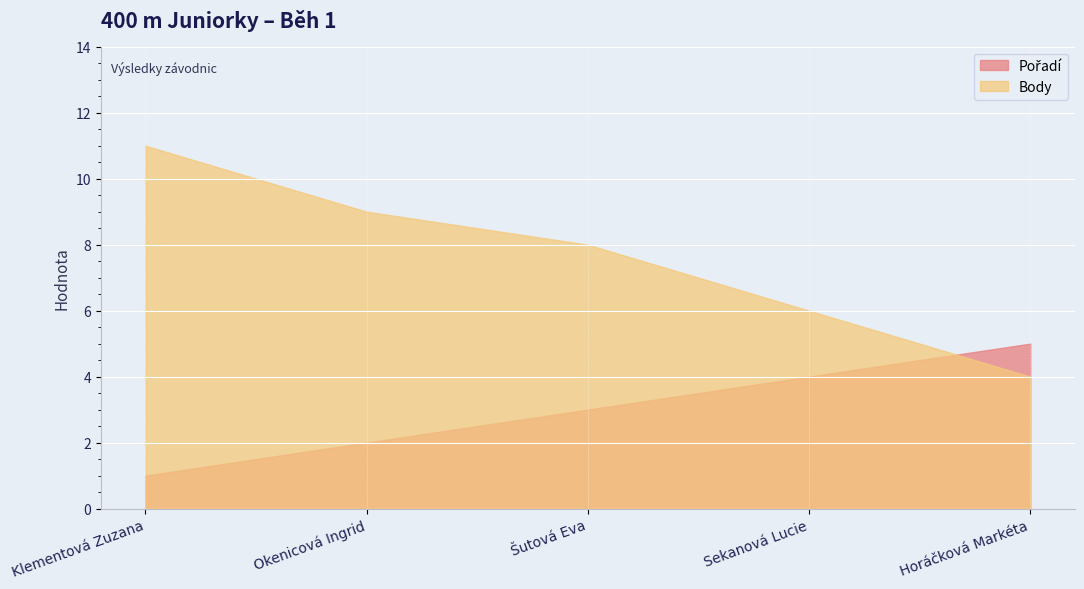

What is the value of the Pořadí point at the 3rd from the left?

3